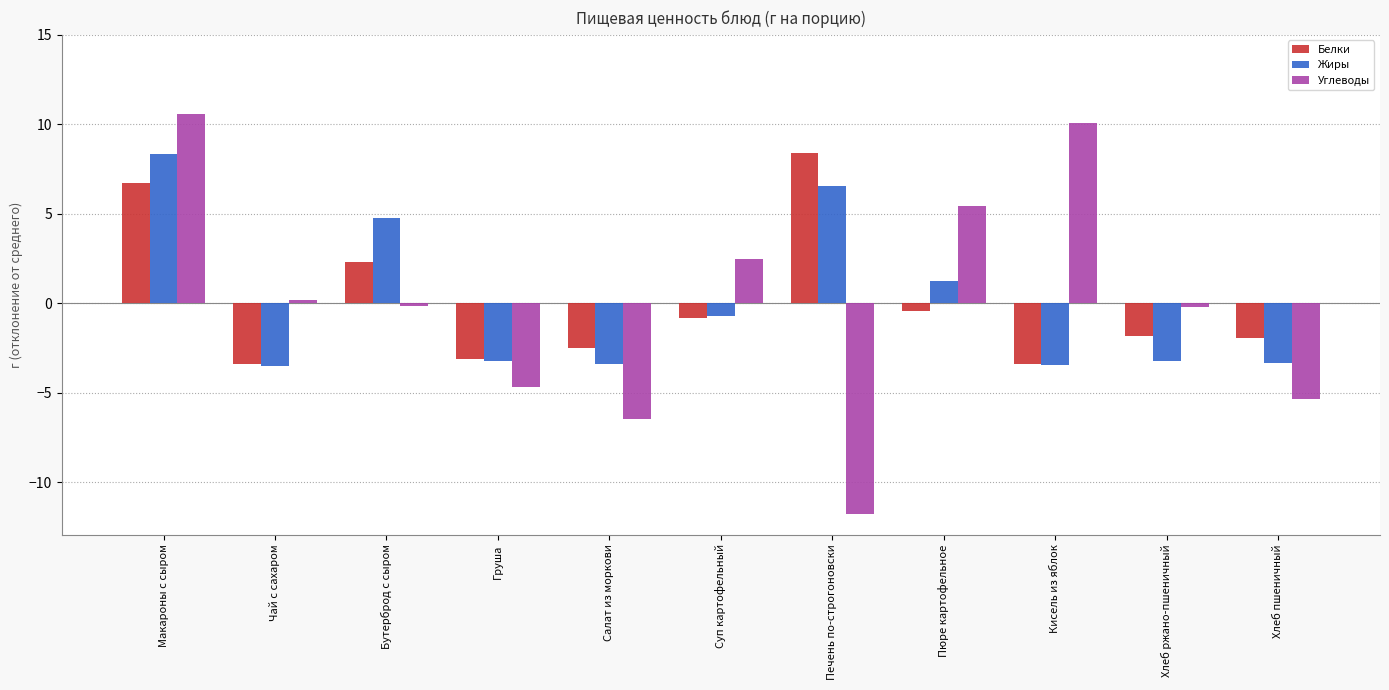

Are the bars horizontal?

No